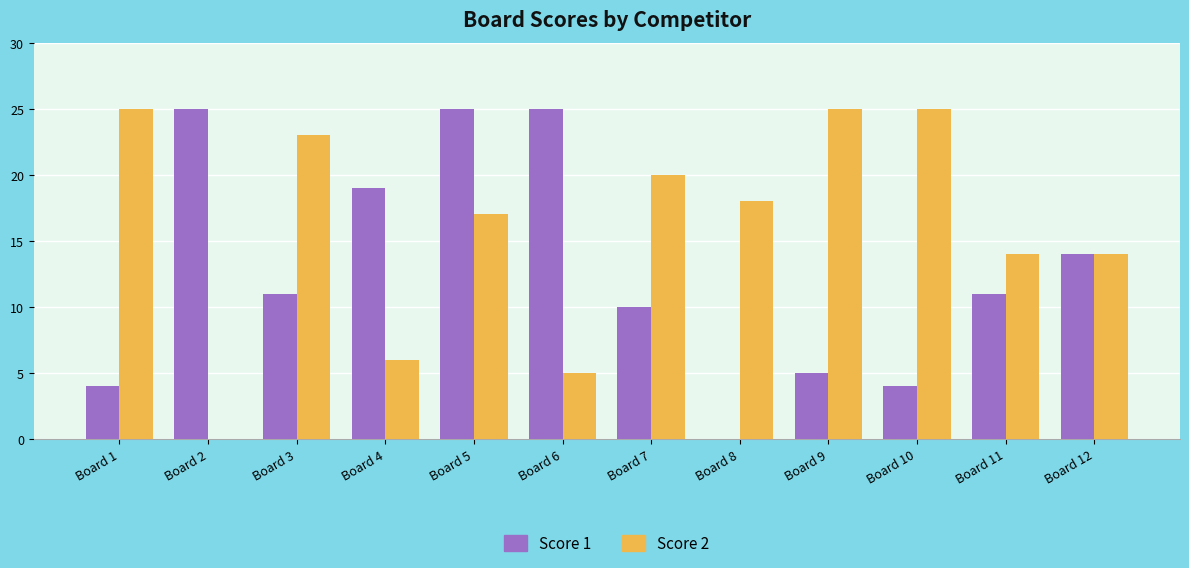

Between Board 2 and Board 10, which series saw the biggest shift?

Score 2